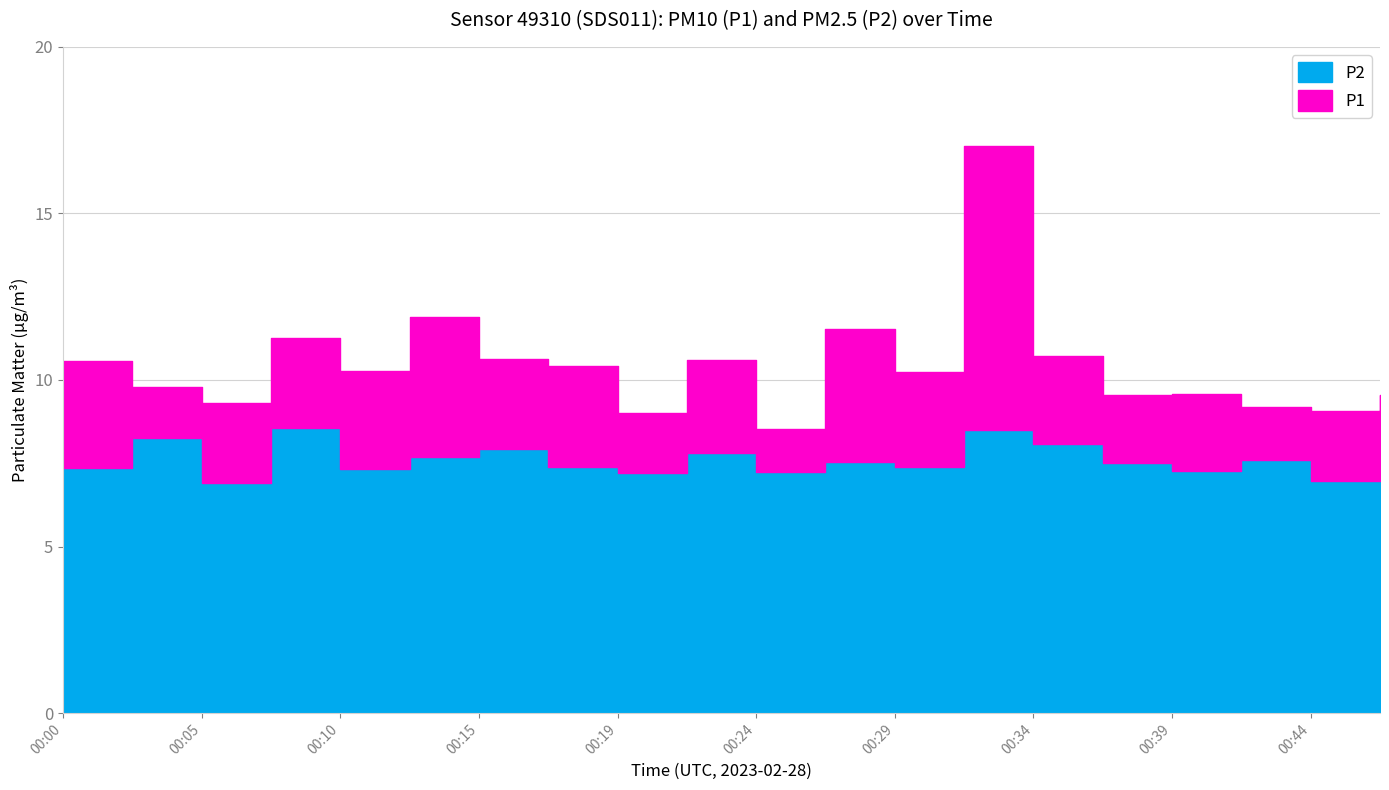

Which series has the largest range (max minus min)?

P1